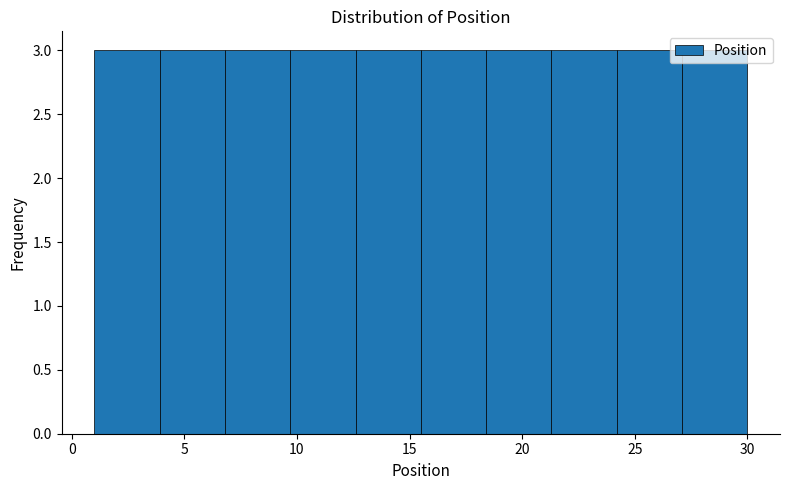

What is the height of the bar covering 9.7 to 12.6 on the x-axis? Neither the bar edges nor the heights are printed on the chart, so give them approximately, as read against the axes.

3